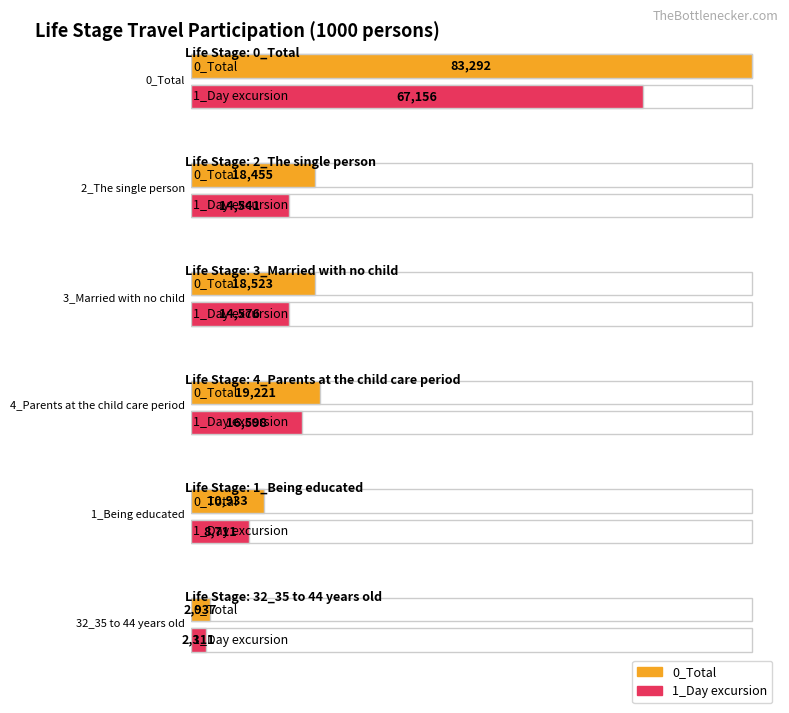

Between 0_Total and 4_Parents at the child care period, which series saw the biggest shift?

0_Total